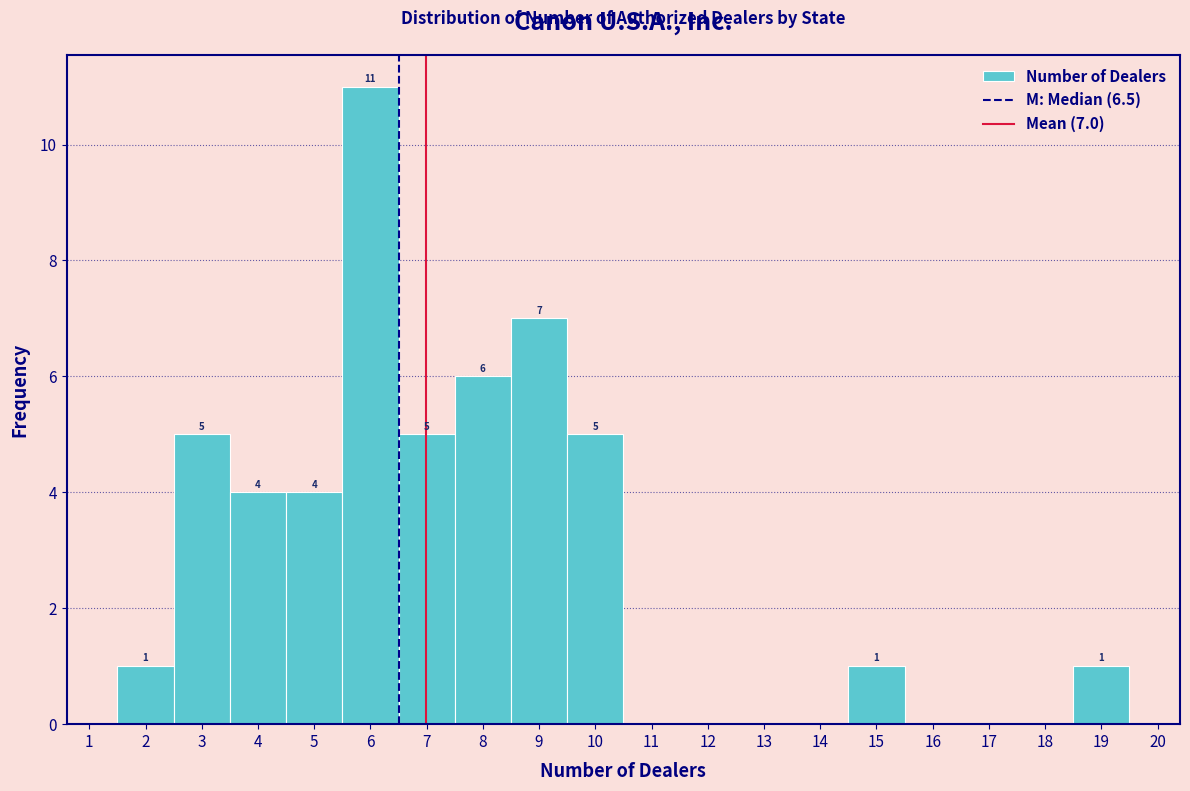

Which range on the x-axis has the tallest bar?

5.5 to 6.5